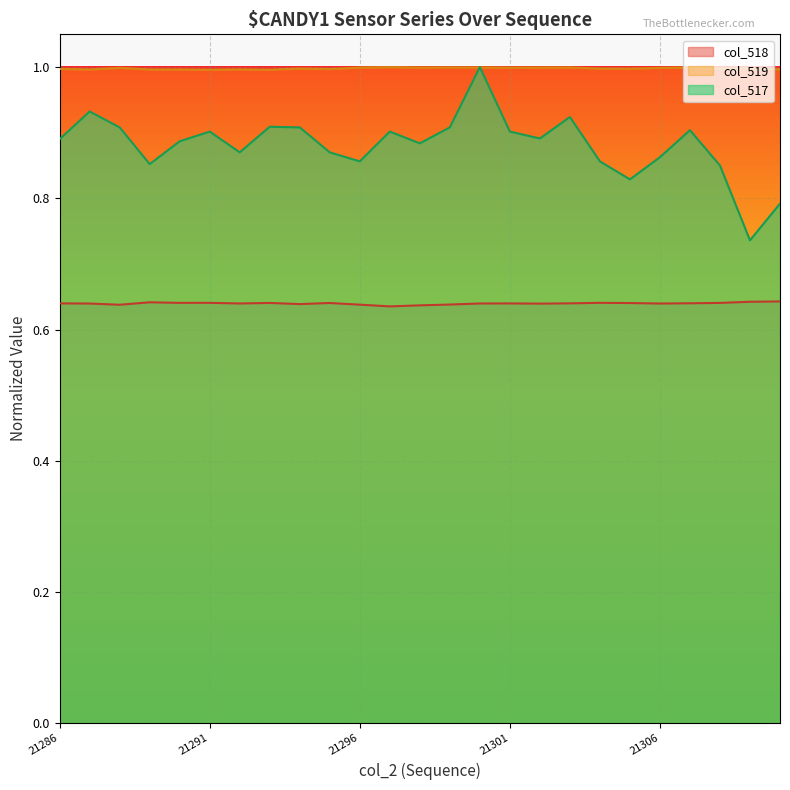

True or false: col_519 has more than 1 interior local peaks.

True